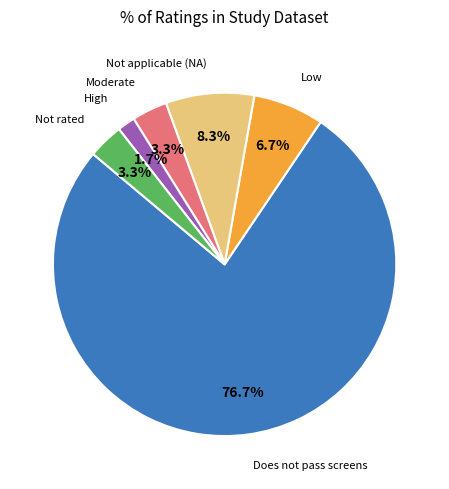

Is there a majority slice in this chart?

Yes